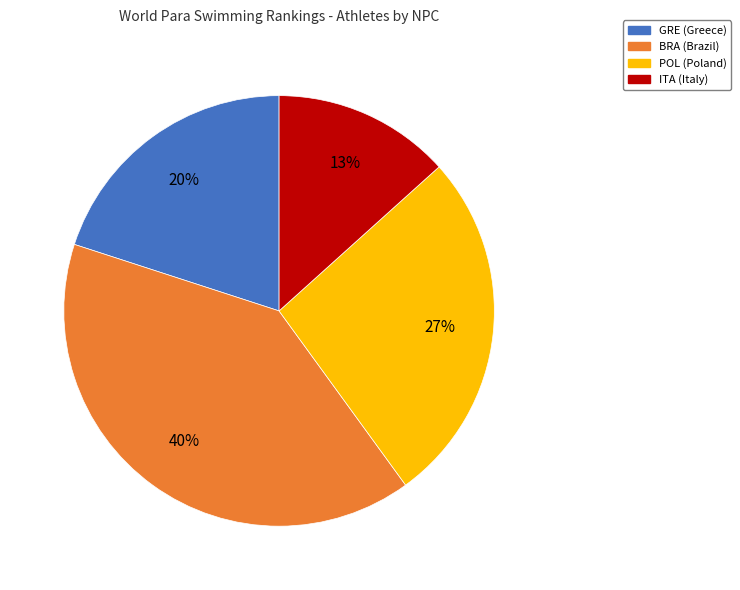

What percentage is the POL slice, to the nearest percent?

27%